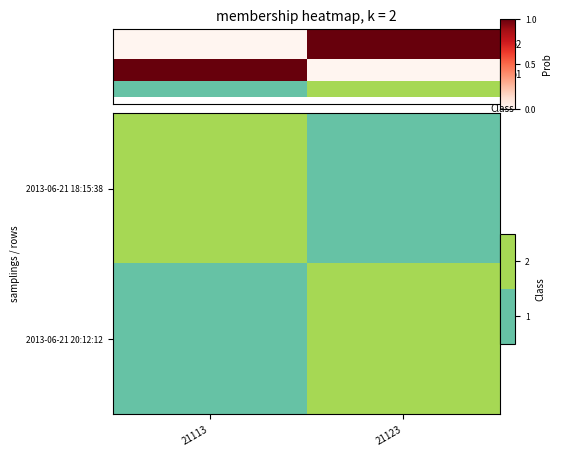

Which label corresponds to the smallest value in the chart?

21123